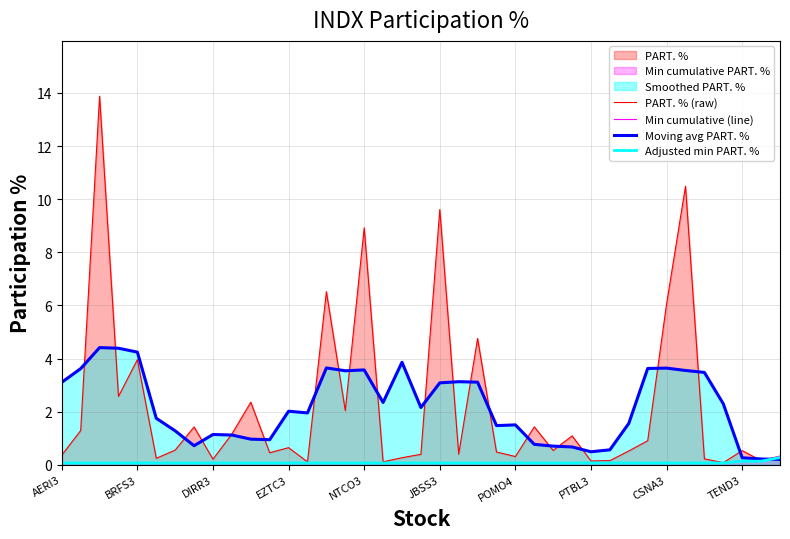

Is it true that Moving avg PART. % equals 7.4 at EZTC3?

False